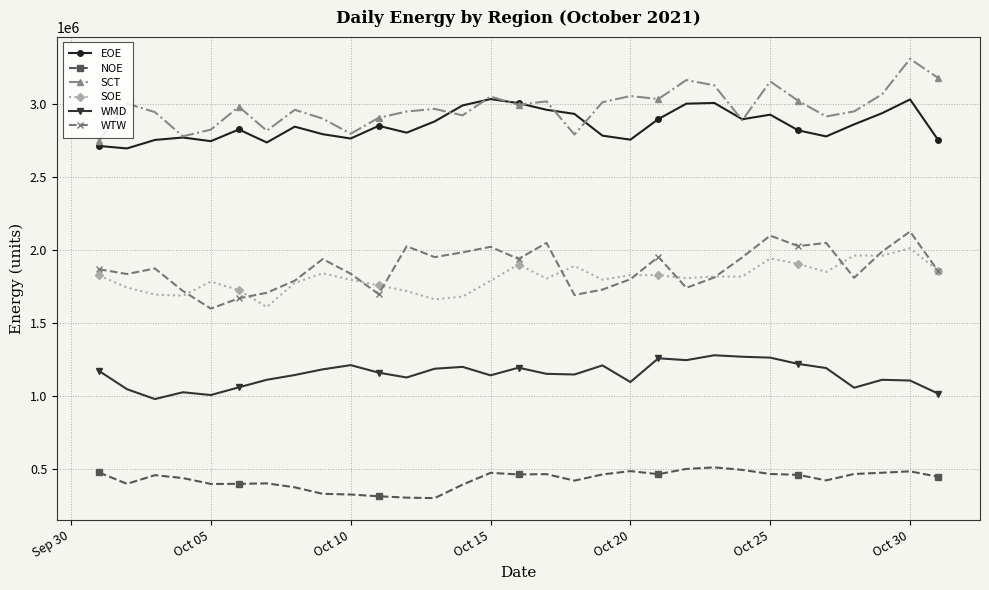

At how many categories does at least one series exceed 1363035?

31